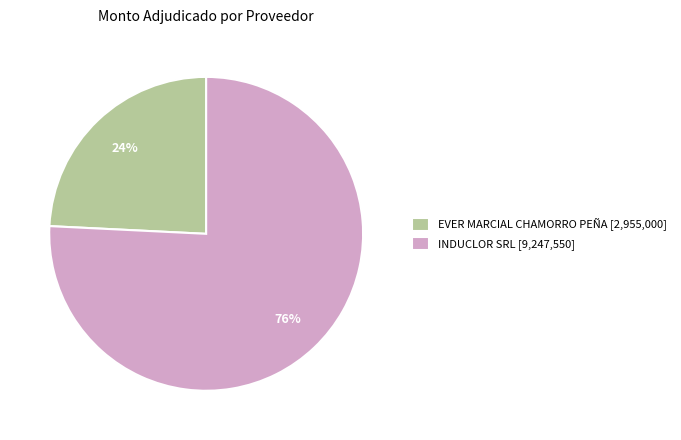

The EVER MARCIAL CHAMORRO PEÑA slice represents 33% of the pie. True or false?

False